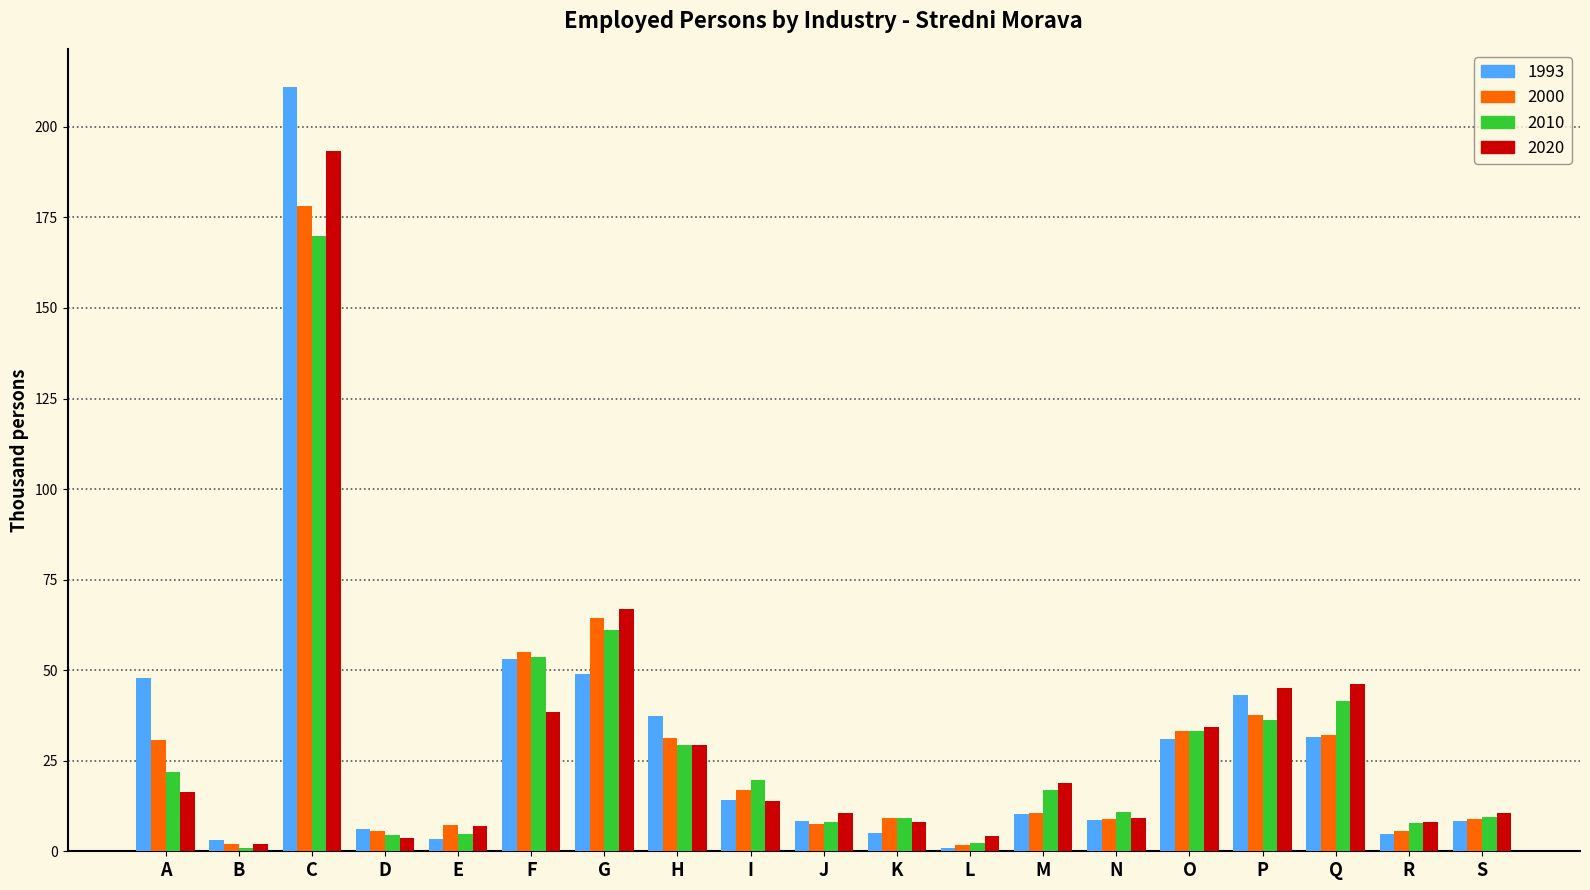

What is the average value of the 2000 series?

28.8